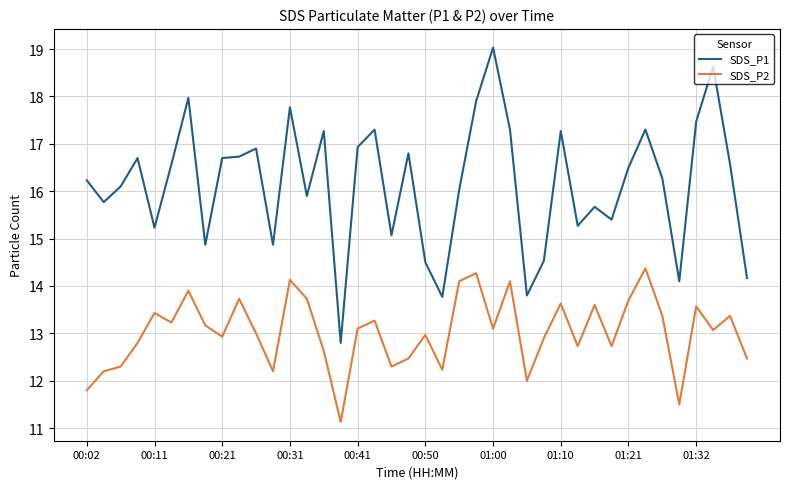

True or false: SDS_P2 has more than 2 interior local peaks.

True